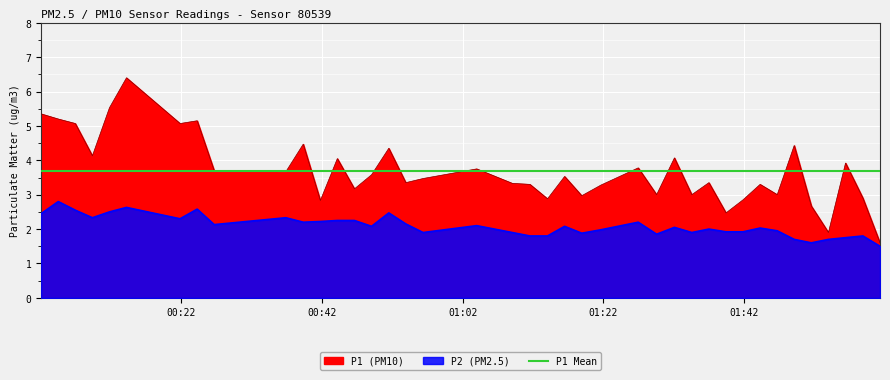

Rank the series at 2023-07-31T01:29:34 from lowest to highest value.

P2, P1